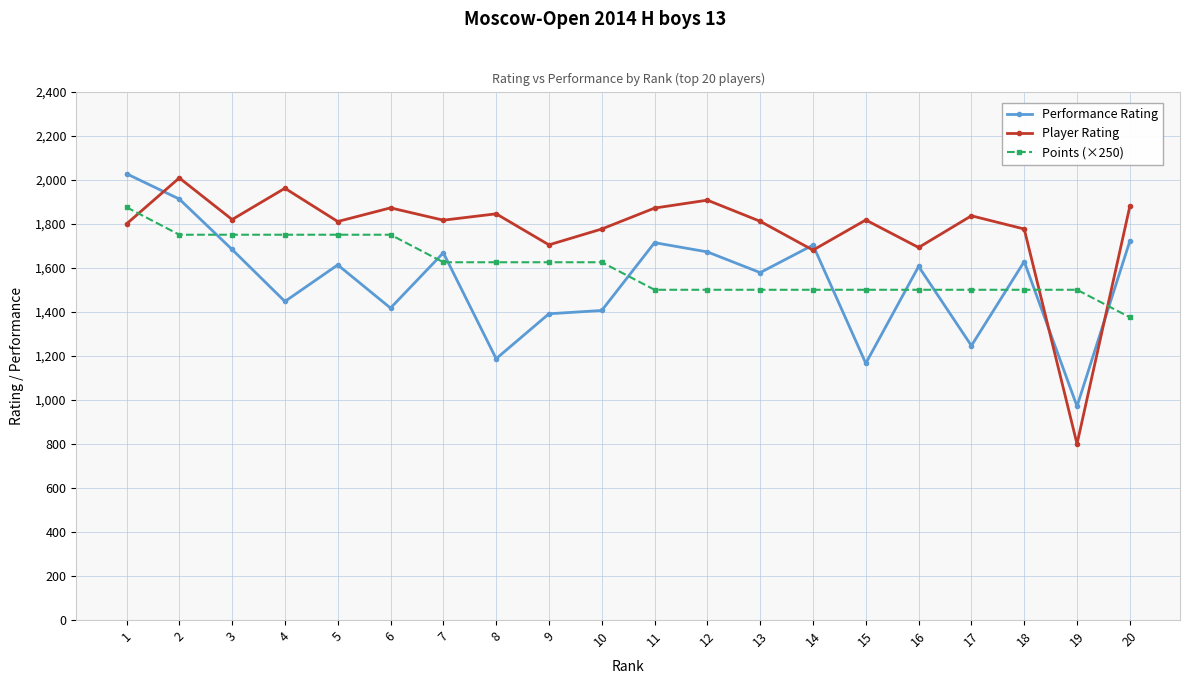

The Player Rating series shows 2743 at 17. True or false?

False